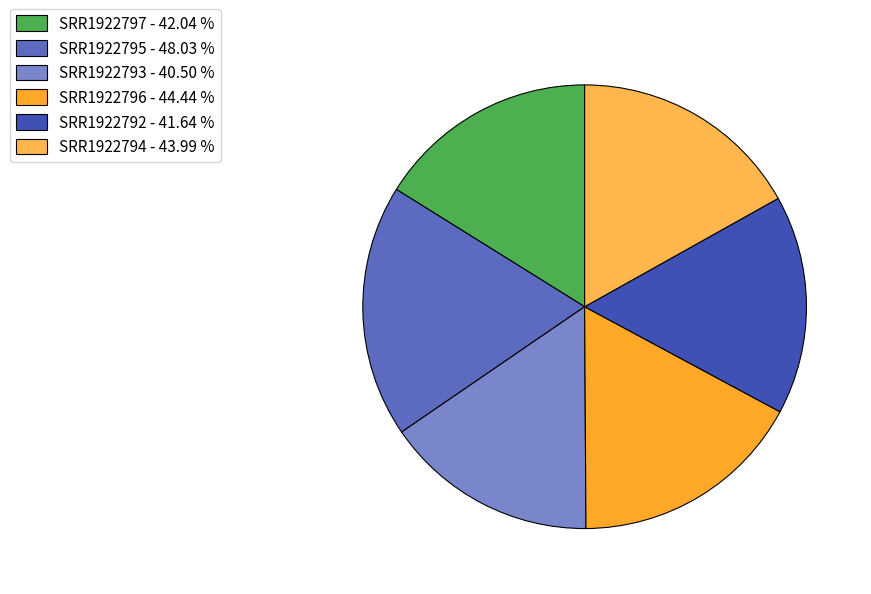

Does SRR1922793 - 40.50 % represent more than half of the total?

No